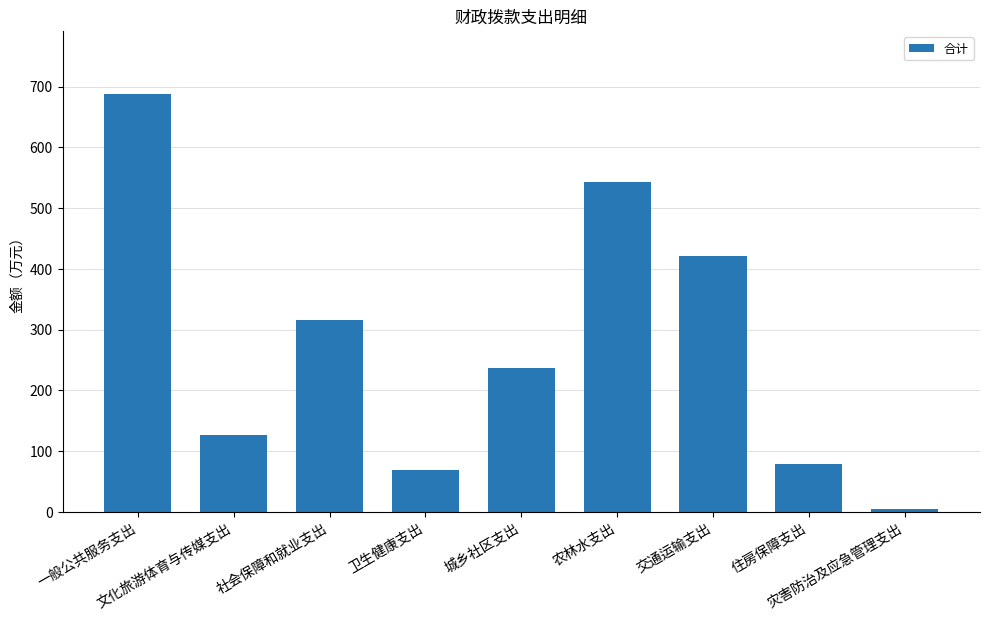

What position from the left is 文化旅游体育与传媒支出?

2